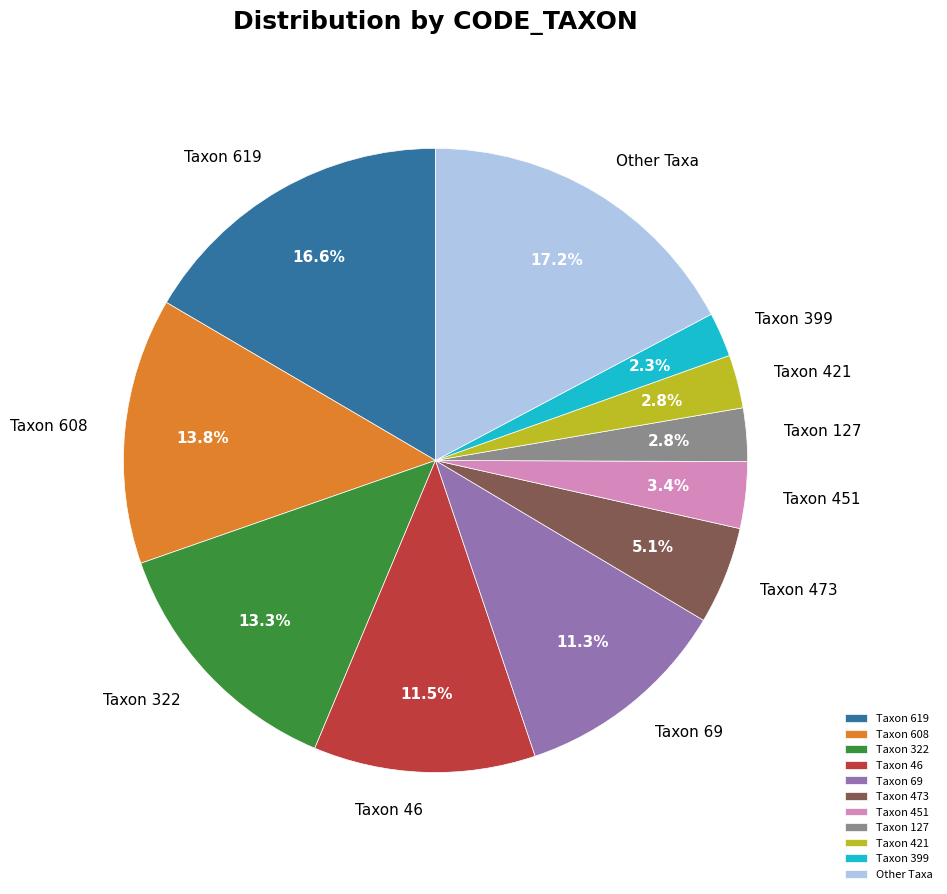

Is Taxon 322 the majority of the pie?

No